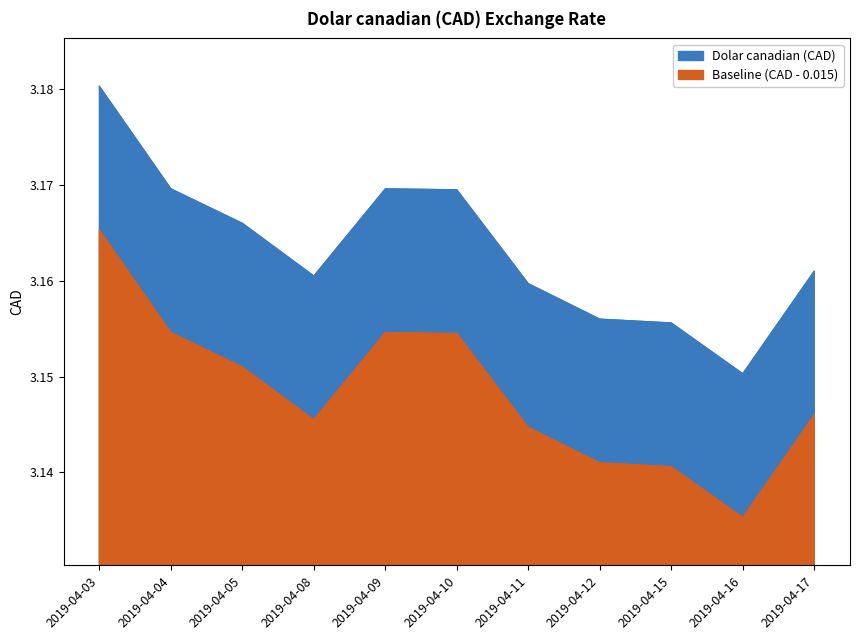

Rank the categories by value from highest to lowest.

2019-04-03, 2019-04-04, 2019-04-09, 2019-04-10, 2019-04-05, 2019-04-17, 2019-04-08, 2019-04-11, 2019-04-12, 2019-04-15, 2019-04-16